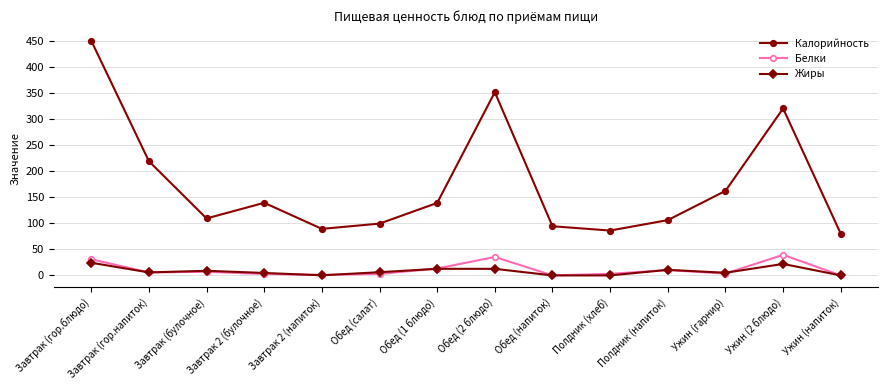

The Калорийность series shows 37.5 at Обед (салат). True or false?

False